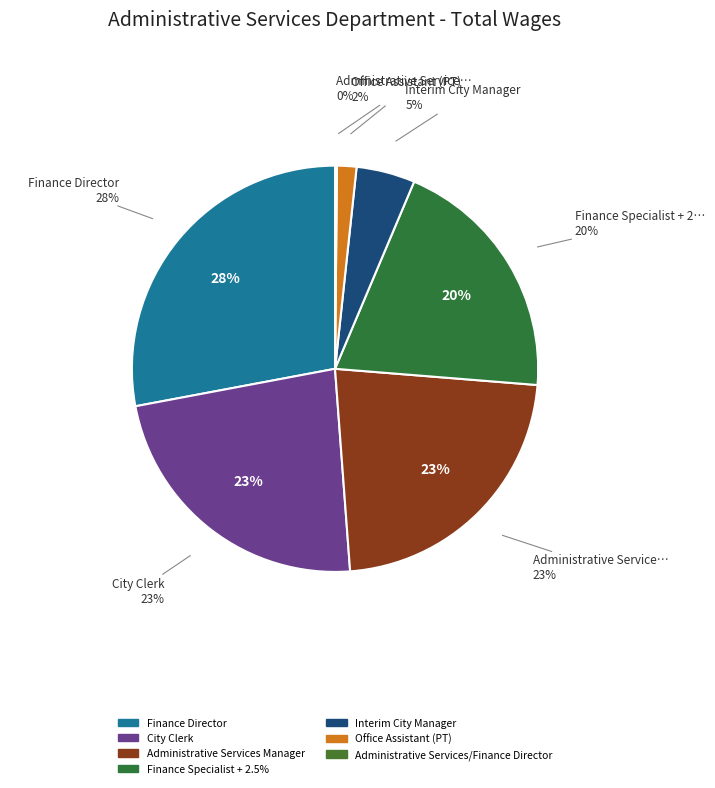

Rank the categories by value from highest to lowest.

Finance Director, City Clerk, Administrative Services Manager, Finance Specialist + 2.5%, Interim City Manager, Office Assistant (PT), Administrative Services/Finance Director